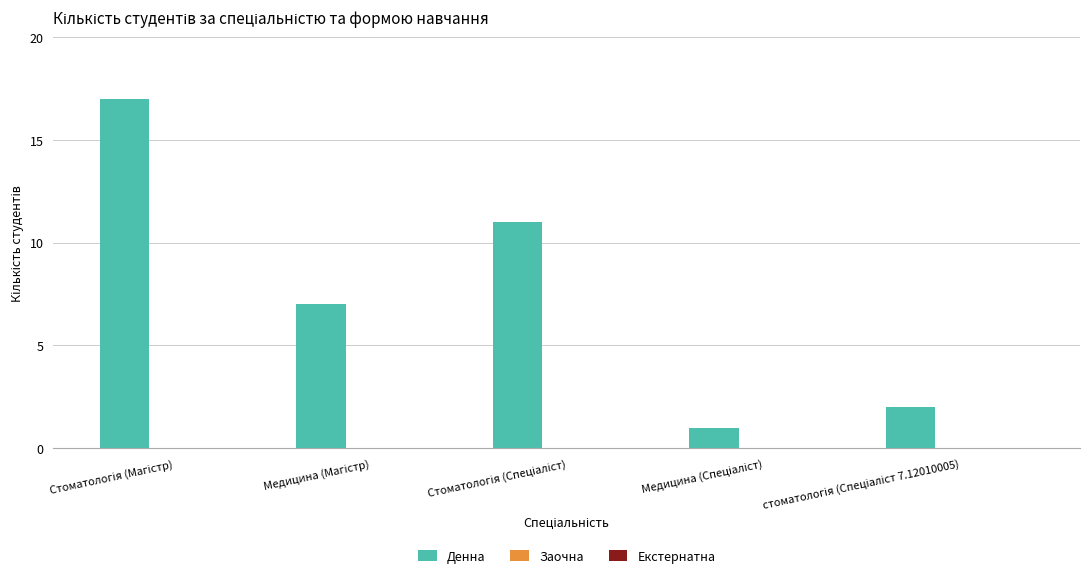

What is the maximum value shown in the chart?

17